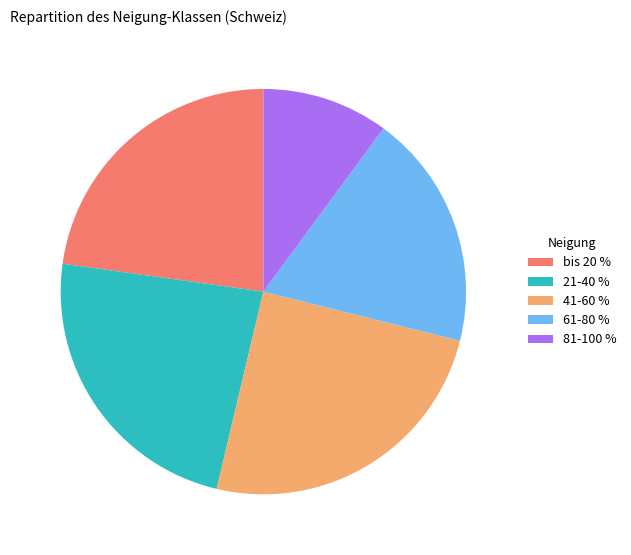

Between 81-100 % and 21-40 %, which is larger?

21-40 %